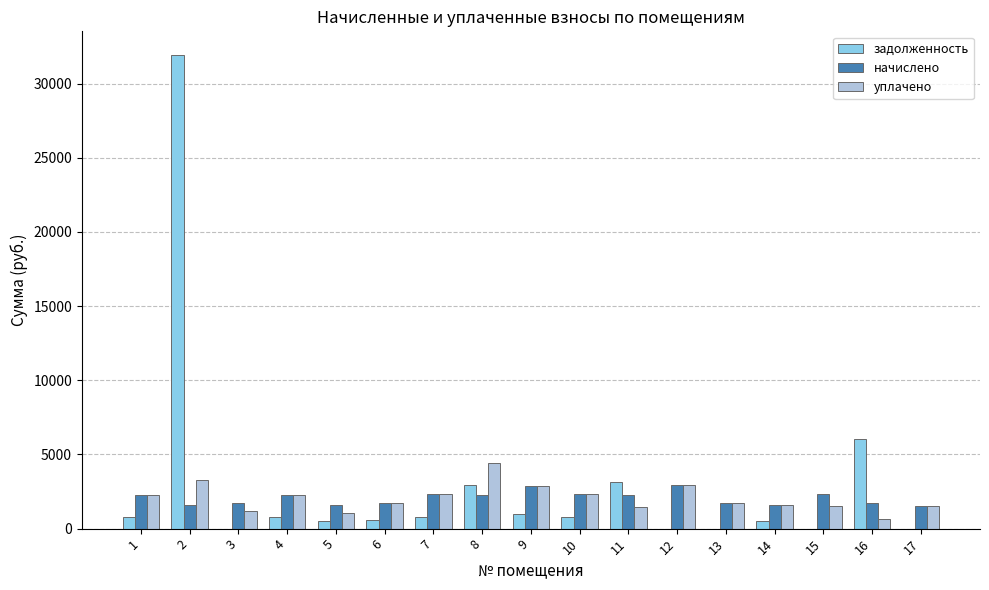

What is the sum of all уплачено values?

35124.2